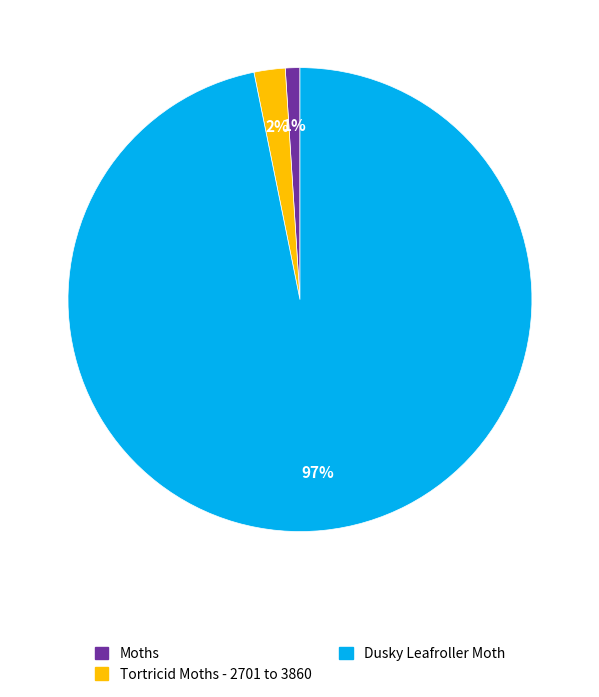

Is the sum of Moths and Tortricid Moths - 2701 to 3860 greater than half?

No